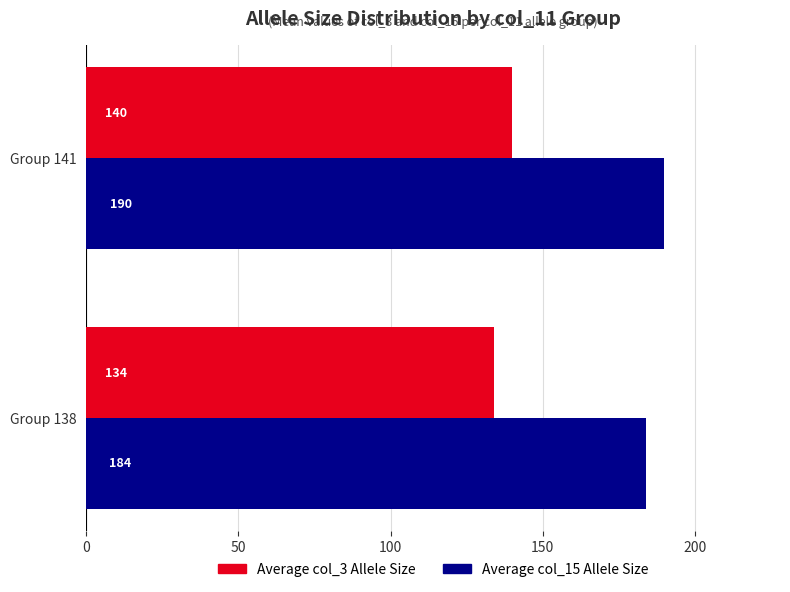

At which category is the sum across all series the highest?

Group 141